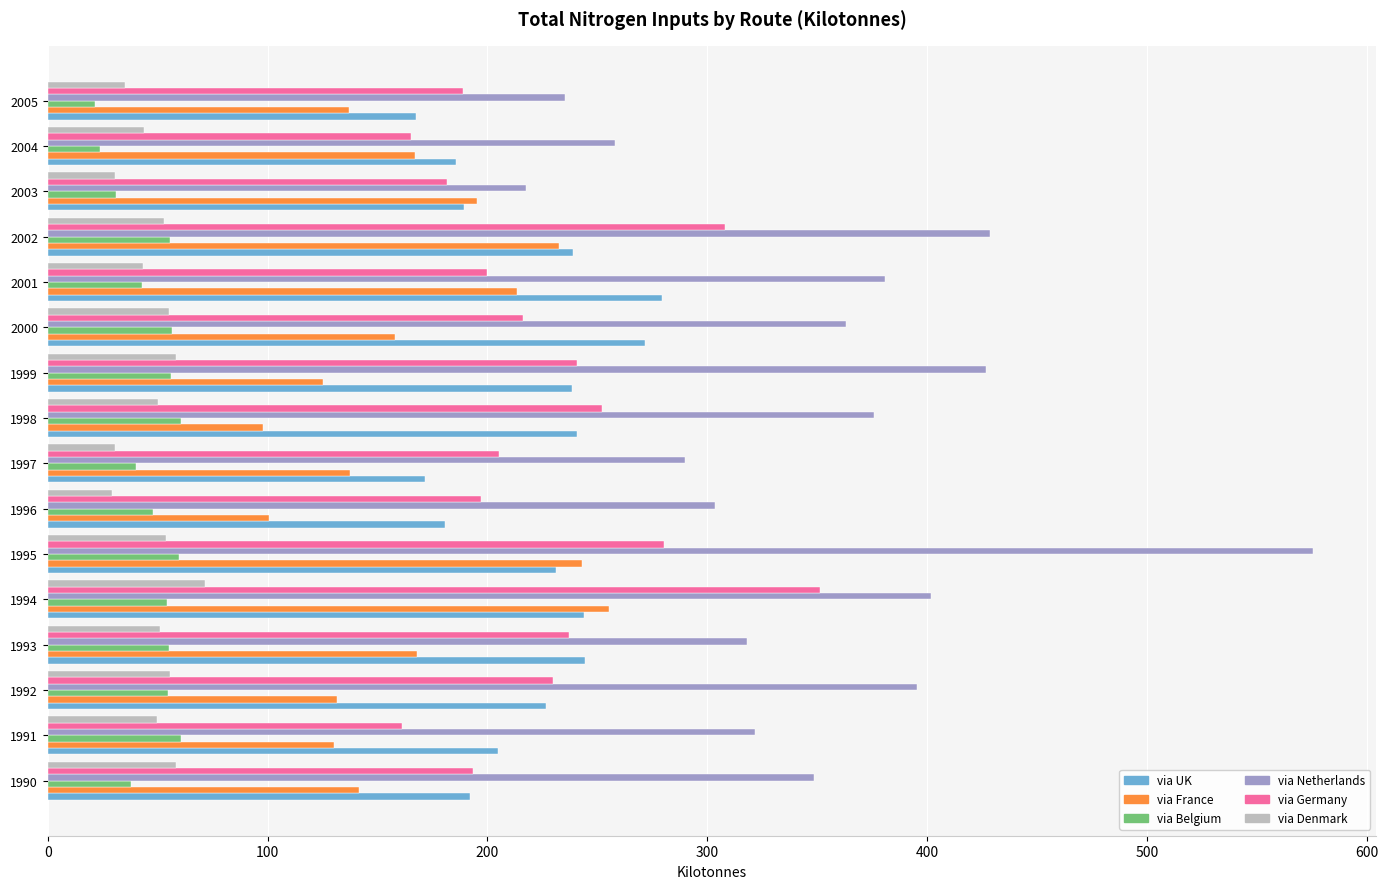

At which category is the sum across all series the highest?

1995